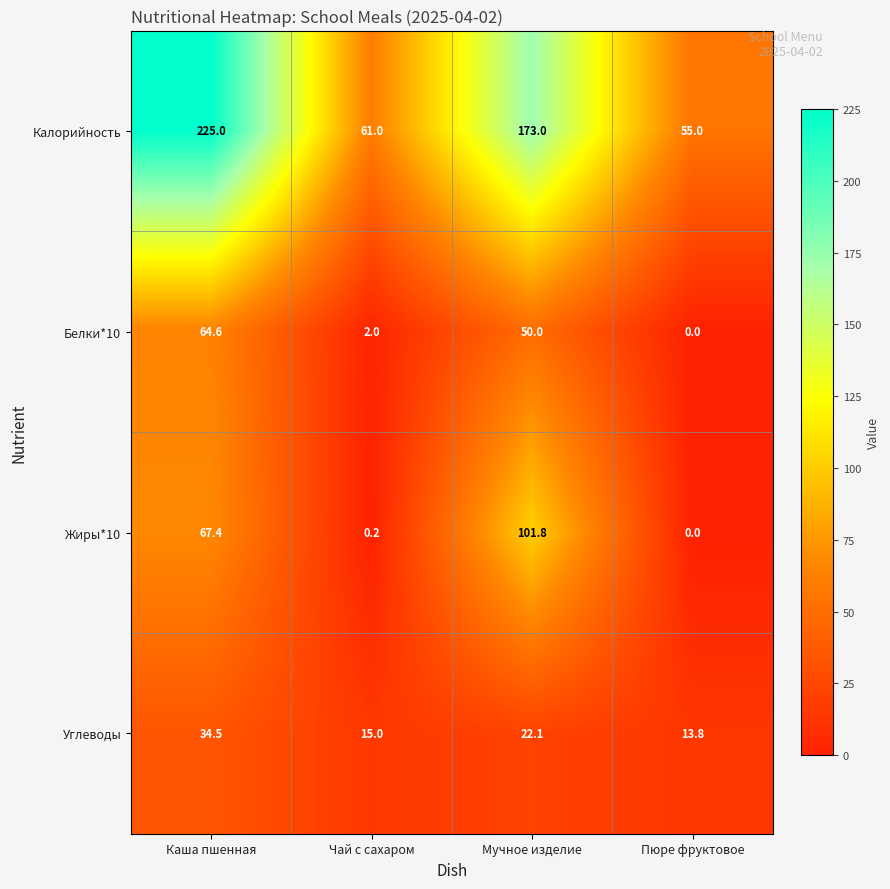

Which series has the largest total across all categories?

Калорийность